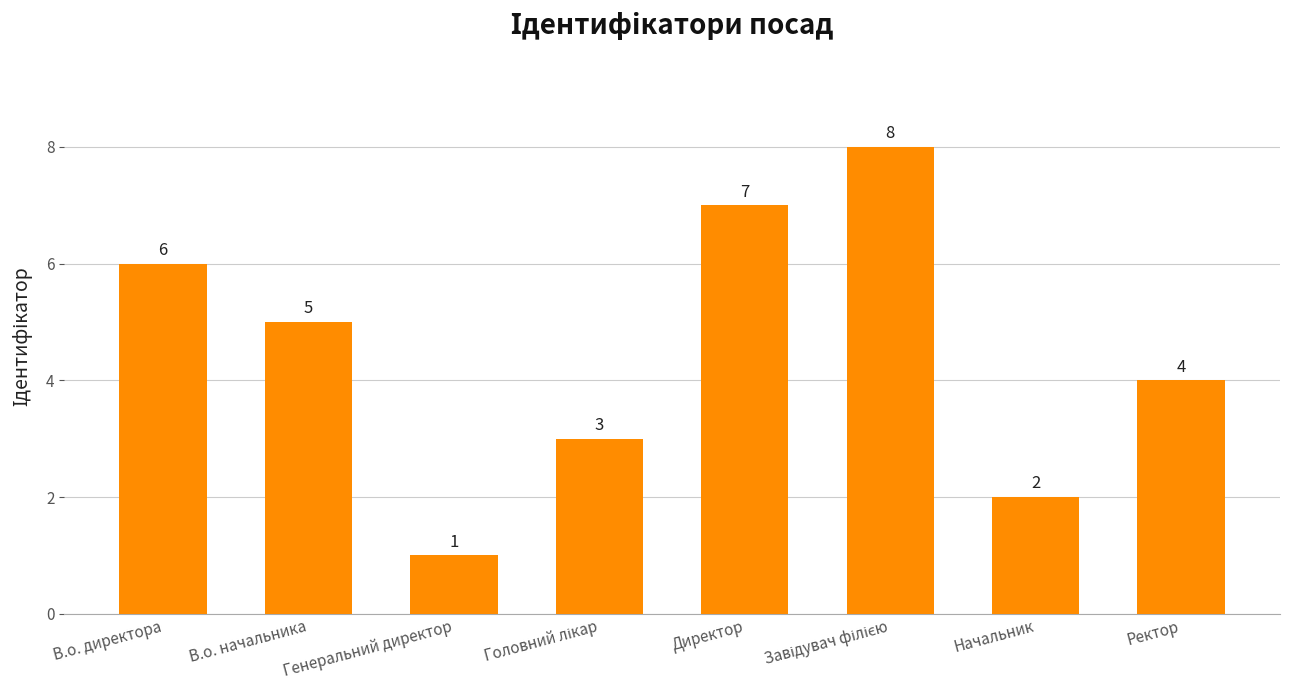

What is the smallest value displayed?

1